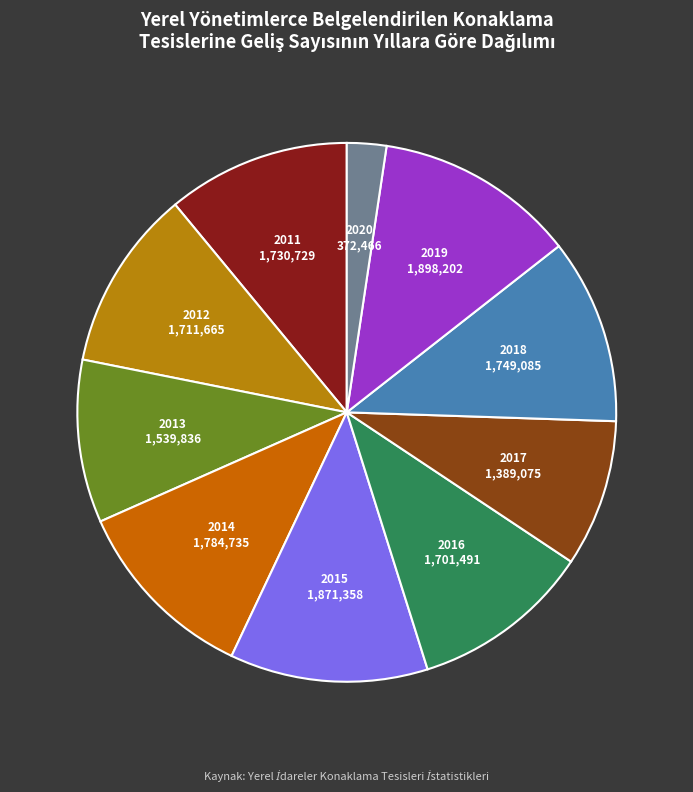

What is the ratio of the value at 2019 to the value at 2018?

1.1